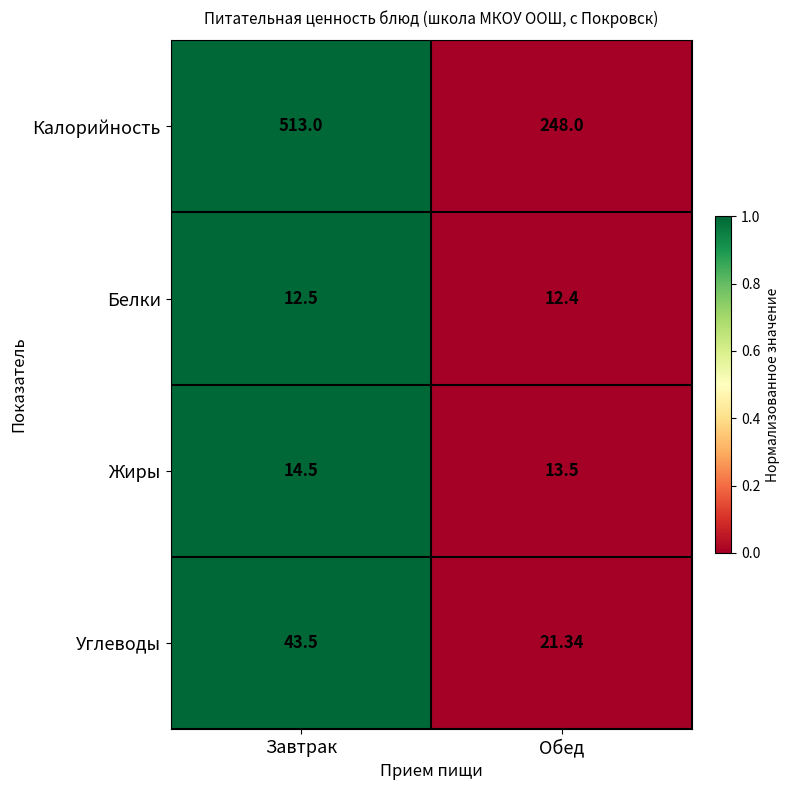

List the labels in order of Углеводы value, smallest first.

Обед, Завтрак